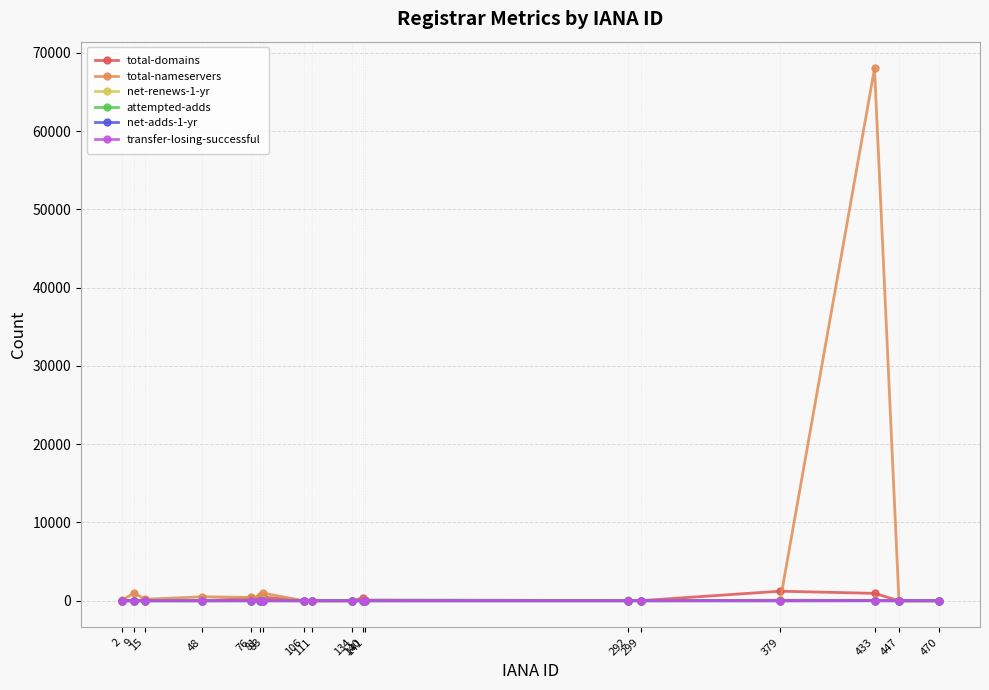

What are all the series names shown in the legend?

total-domains, total-nameservers, net-renews-1-yr, attempted-adds, net-adds-1-yr, transfer-losing-successful